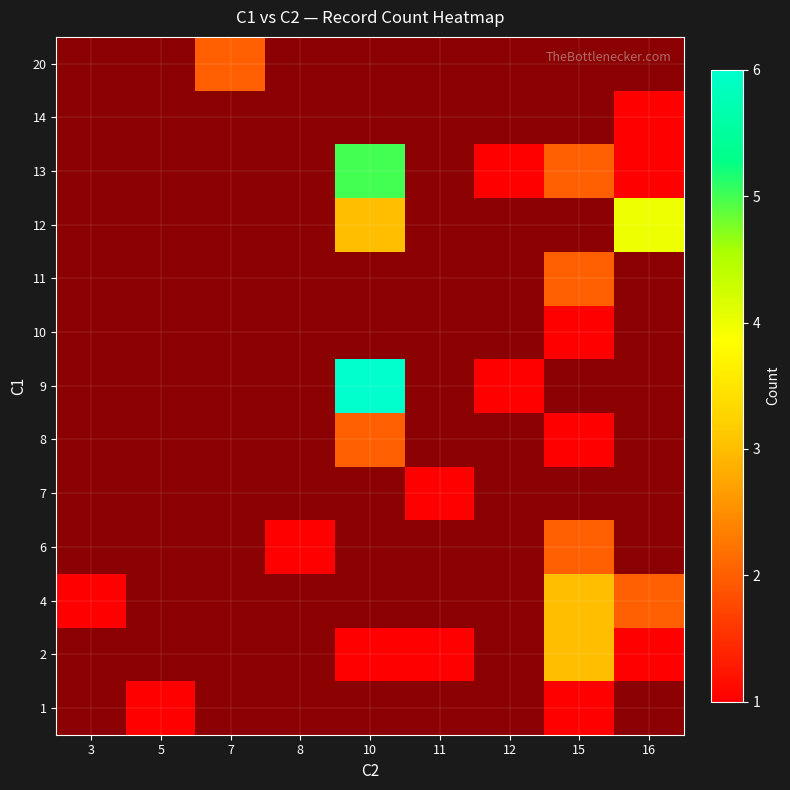

Which has a higher value, 10 or 15?

15